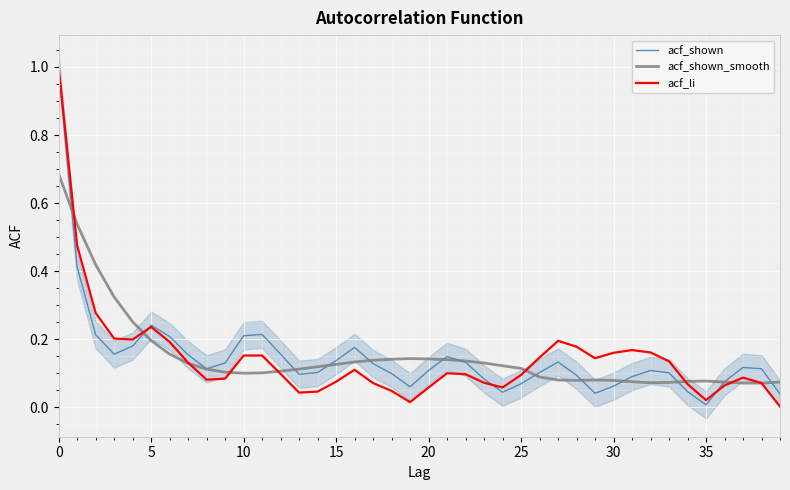

The value of acf_li at 10 is 0.1. True or false?

False